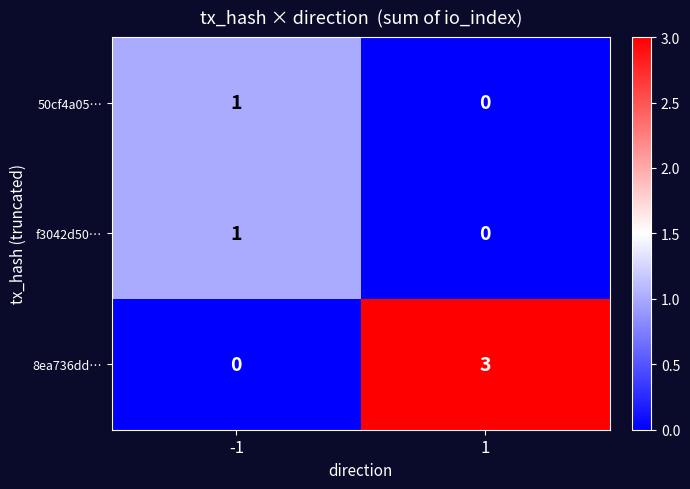

What is the sum of all 8ea736dd… values?

3